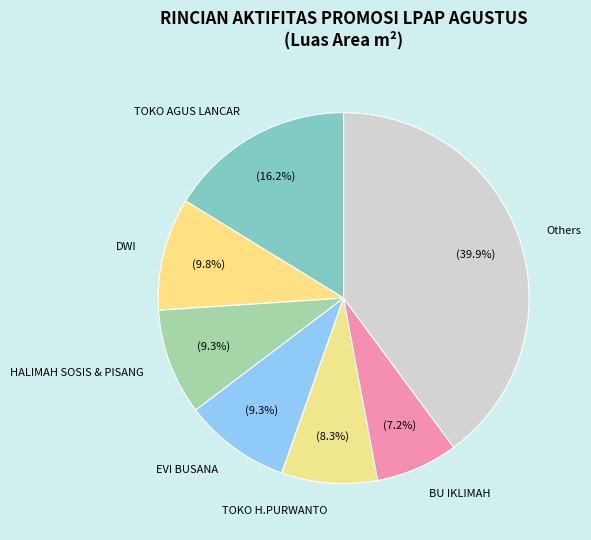

Count the number of slices in the pie.

7